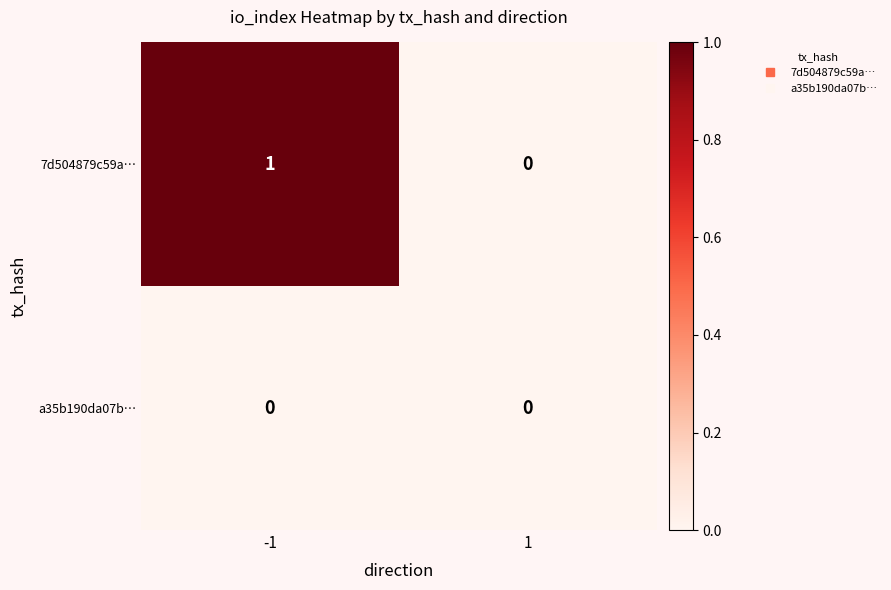

Which series has the largest range (max minus min)?

7d504879c59a…